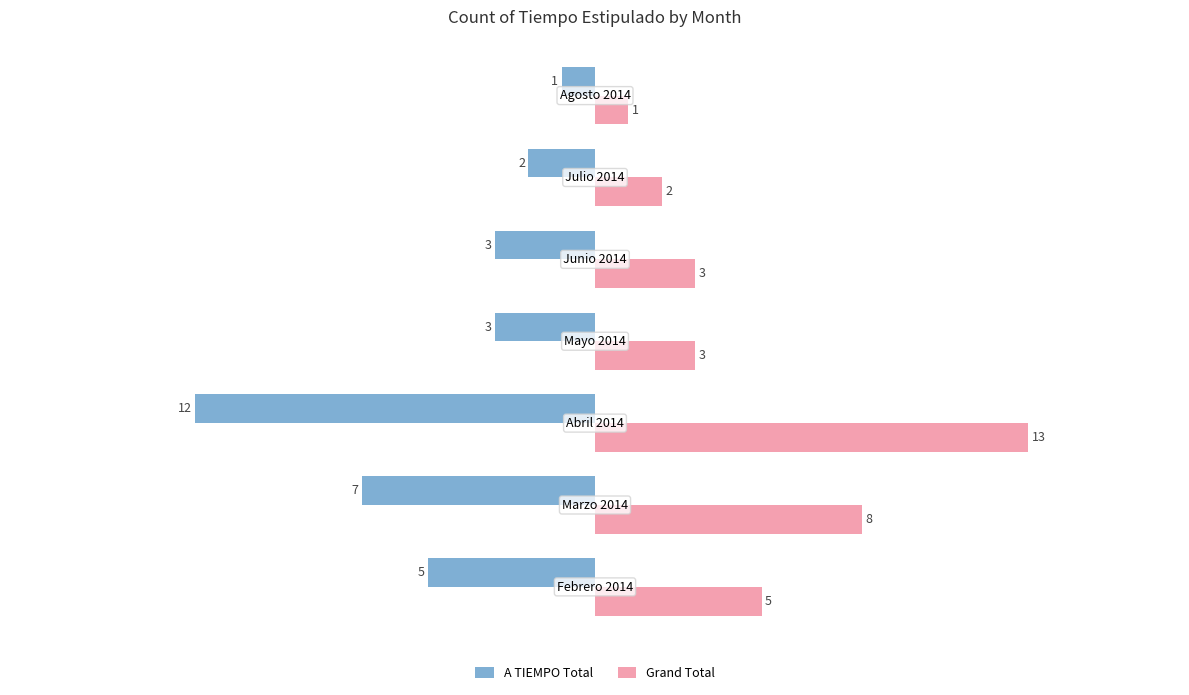

What is the smallest value displayed?

-12